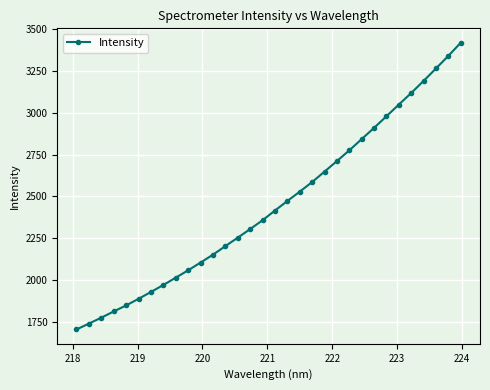

True or false: the data has more than 1 interior local peaks.

False